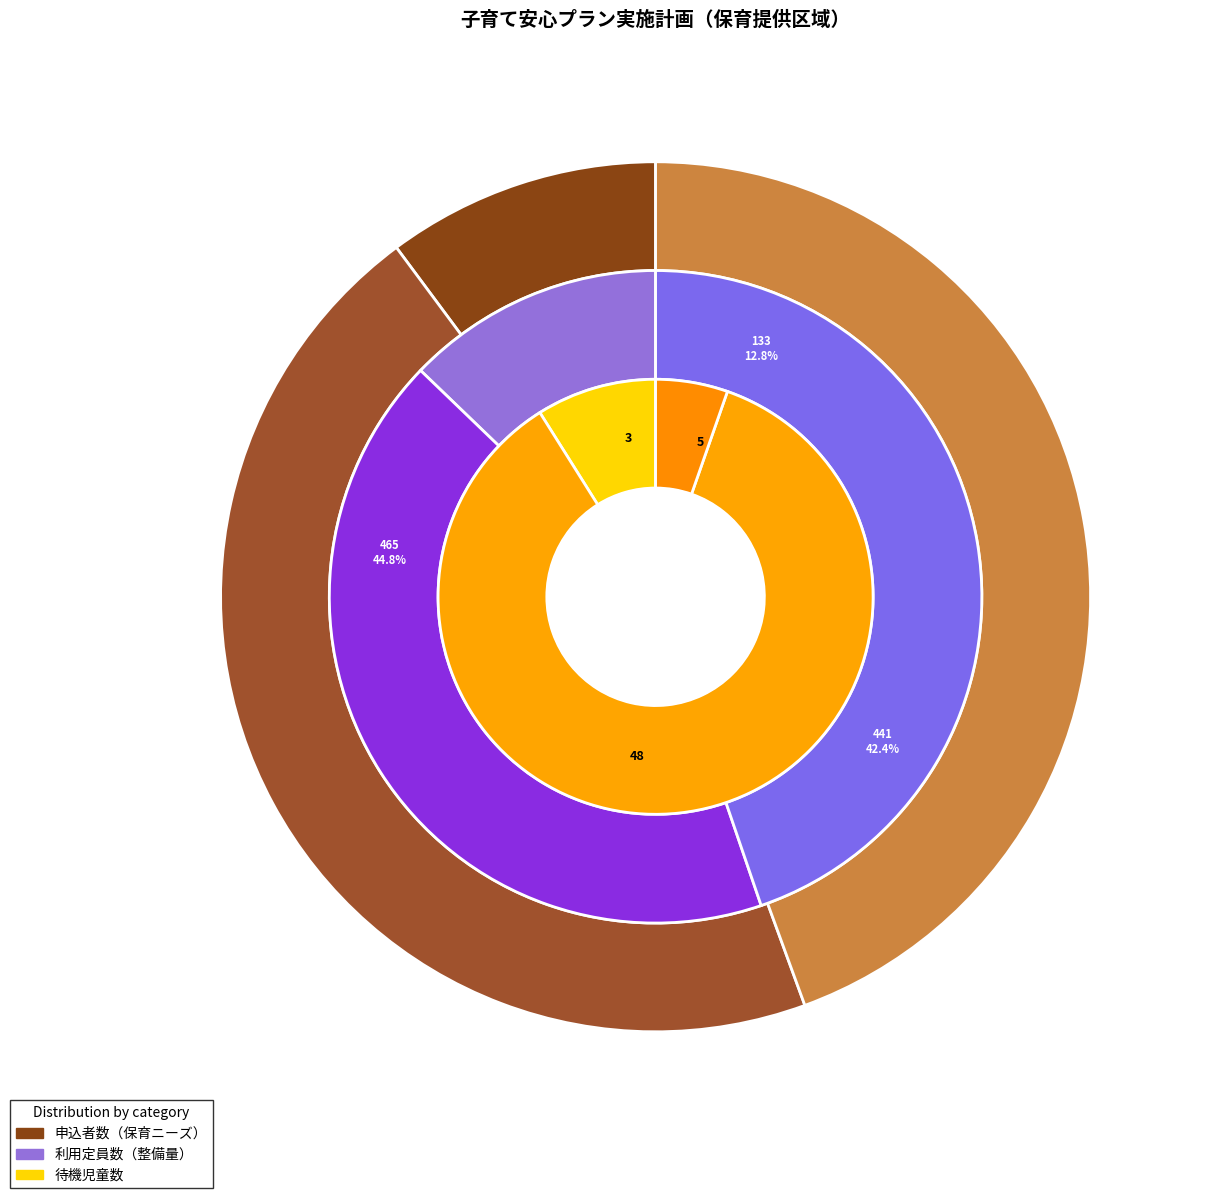

Which series changed the most between 0歳児 and 1・2歳児?

申込者数（保育ニーズ）